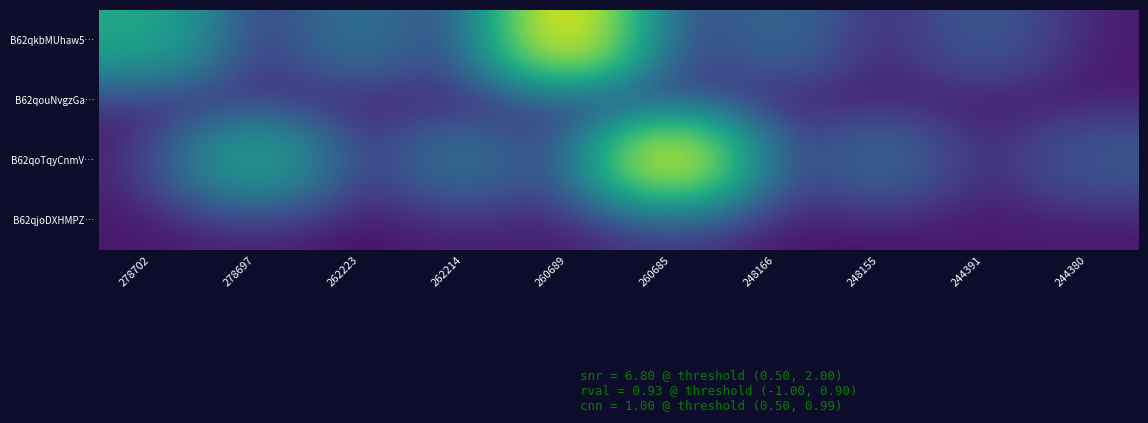

Reading right to left, extract all data points from this chart.

B62qkbMUhaw5…: 244380=3.5	244391=102.0	248155=4.3	248166=172.3	260685=0.8	260689=2500.8	262214=3.0	262223=238.6	278697=4.8	278702=701.8
B62qouNvgzGa…: 244380=1.5	244391=2.2	248155=2.6	248166=1.5	260685=0.9	260689=0.9	262214=1.1	262223=4.2	278697=4.8	278702=0.1
B62qoTqyCnmV…: 244380=100.2	244391=3.0	248155=174.6	248166=1.0	260685=2503.9	260689=2.3	262214=236.8	262223=1.5	278697=700.7	278702=3.1
B62qjoDXHMPZ…: 244380=2.2	244391=3.4	248155=0.5	248166=1.5	260685=4.0	260689=4.8	262214=4.7	262223=0.3	278697=0.9	278702=3.0